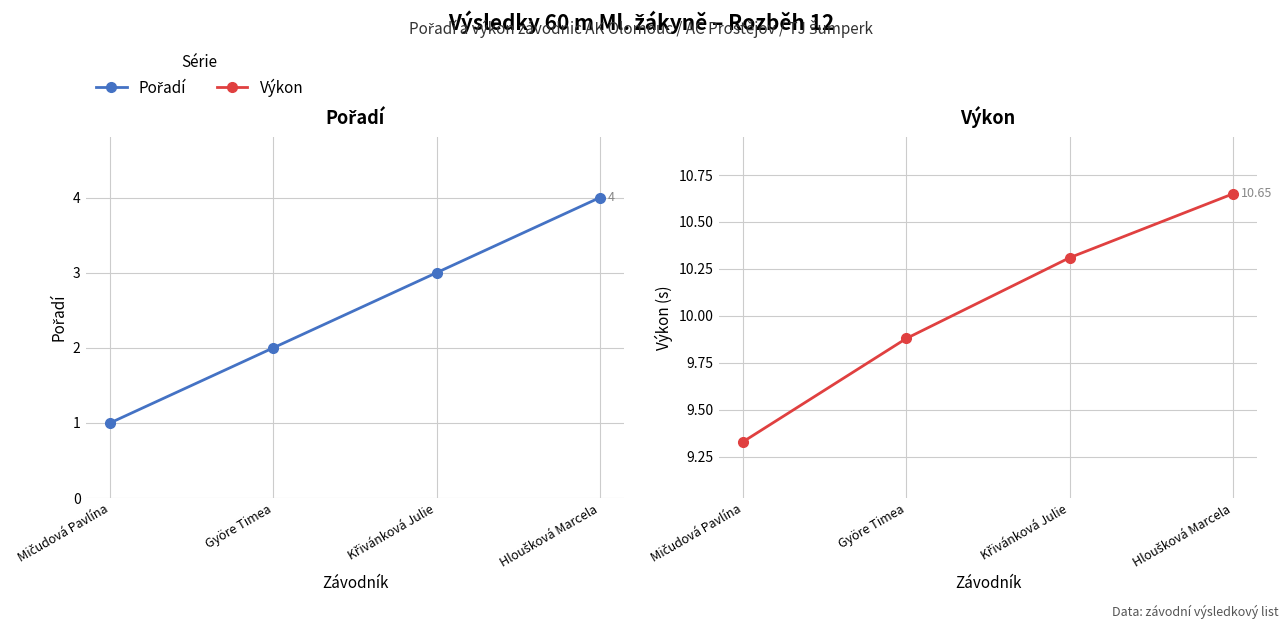

The value of Výkon at Mičudová Pavlína is 3.3. True or false?

False